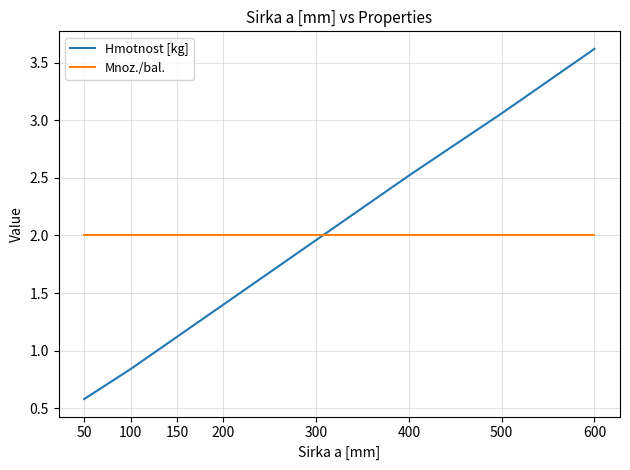

Is it true that Hmotnost [kg] equals 2.8 at 300?

False